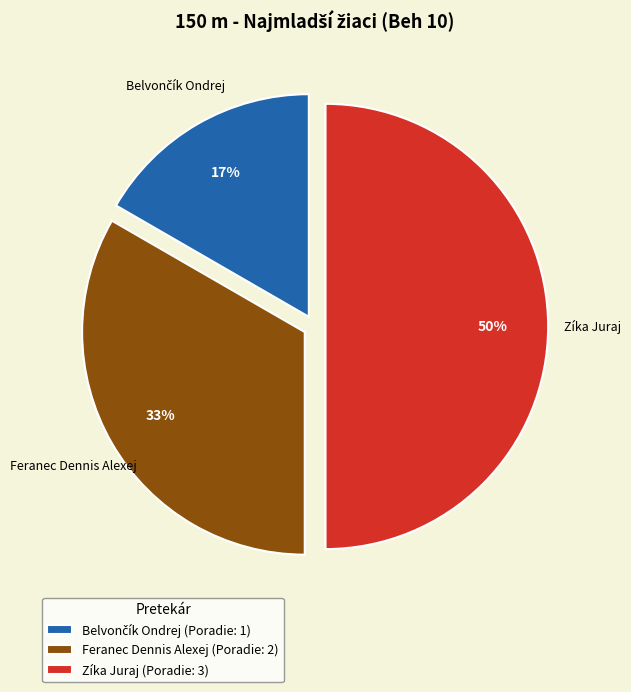

To the nearest percent, what is the average slice percentage?

33%